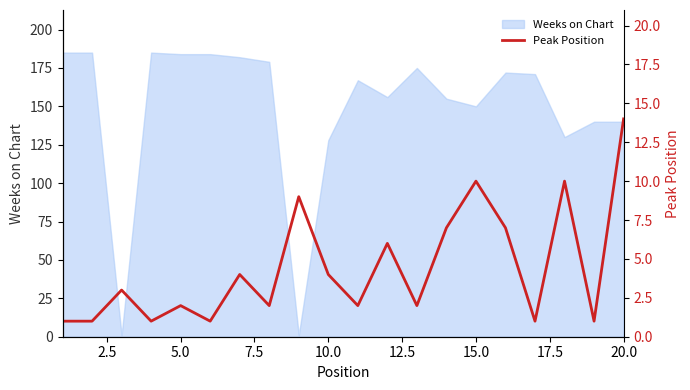

True or false: there are more than 1 points higher than both neighbors.

True